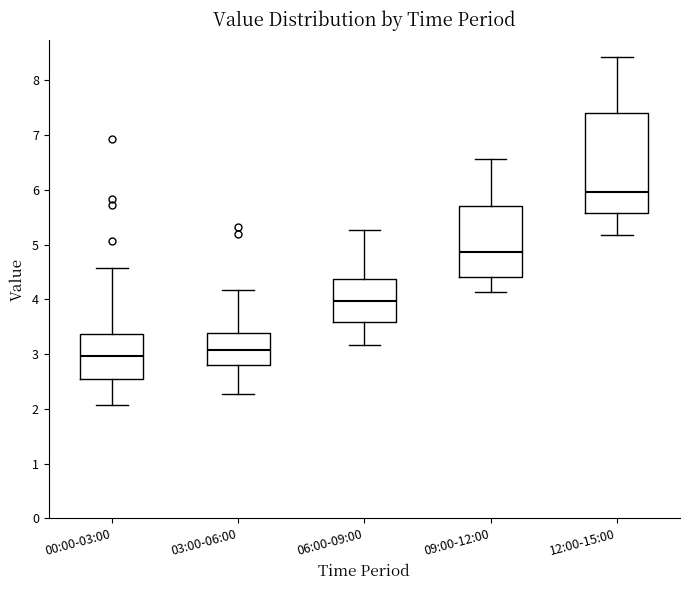

Which box is the tallest, from its lower edge to its upper edge?

12:00-15:00